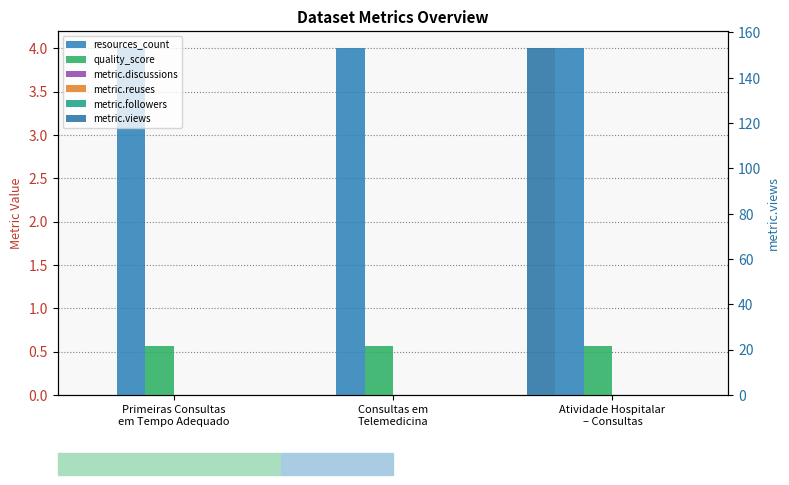

At which category is the sum across all series the highest?

Atividade Hospitalar
– Consultas